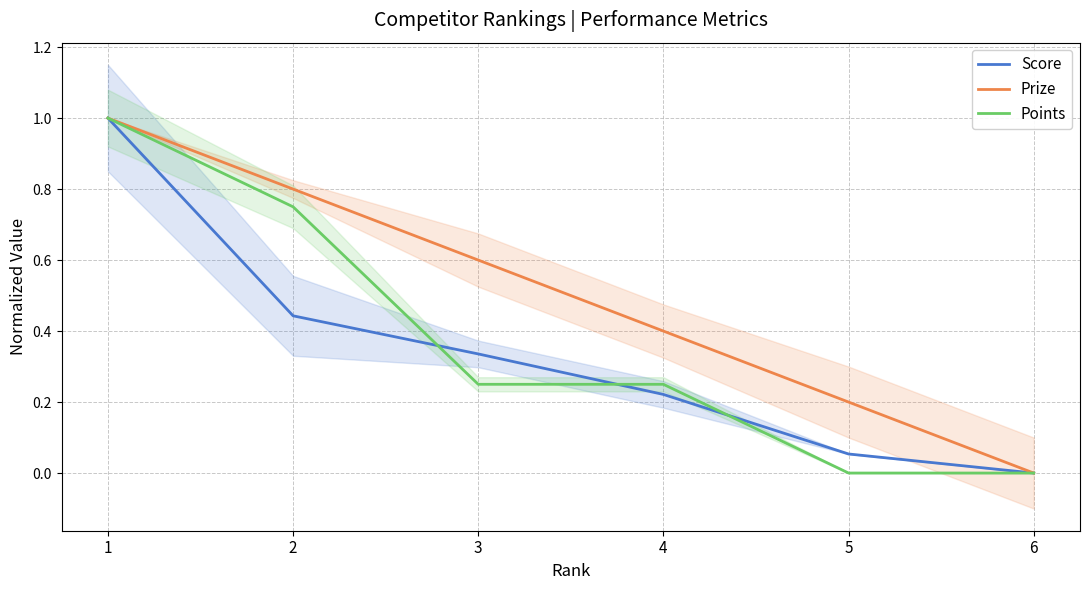

What is the value of the Points point at the 4th from the left?

0.2